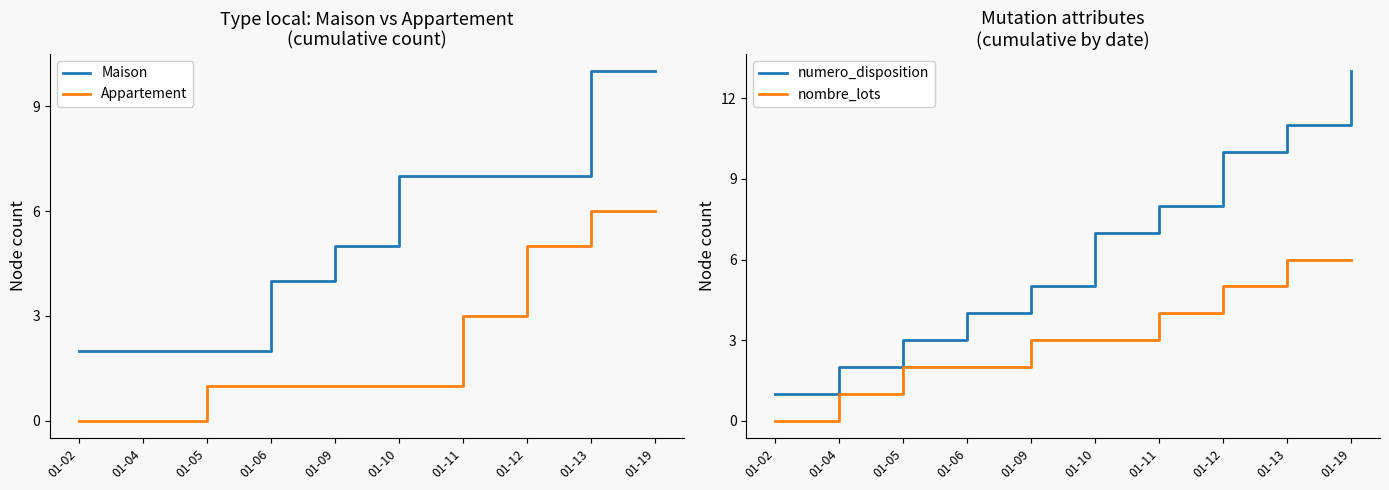

What is the value of the Appartement point at the 9th from the left?

6